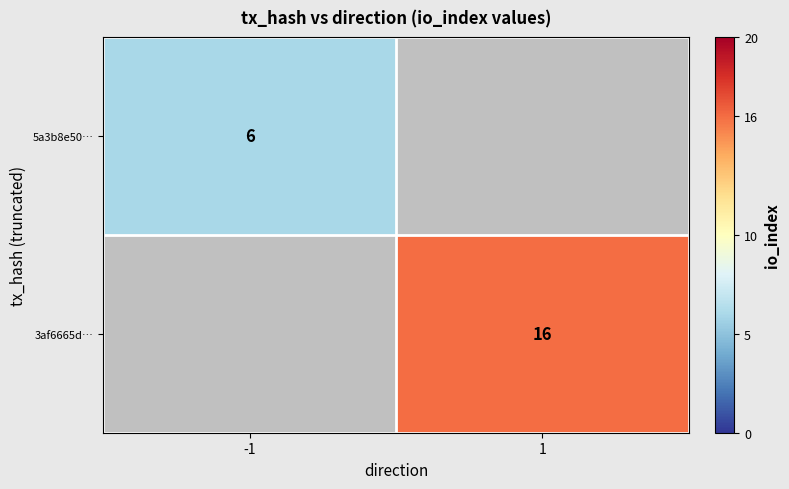

Is it true that 3af6665d… equals 24 at 1?

False